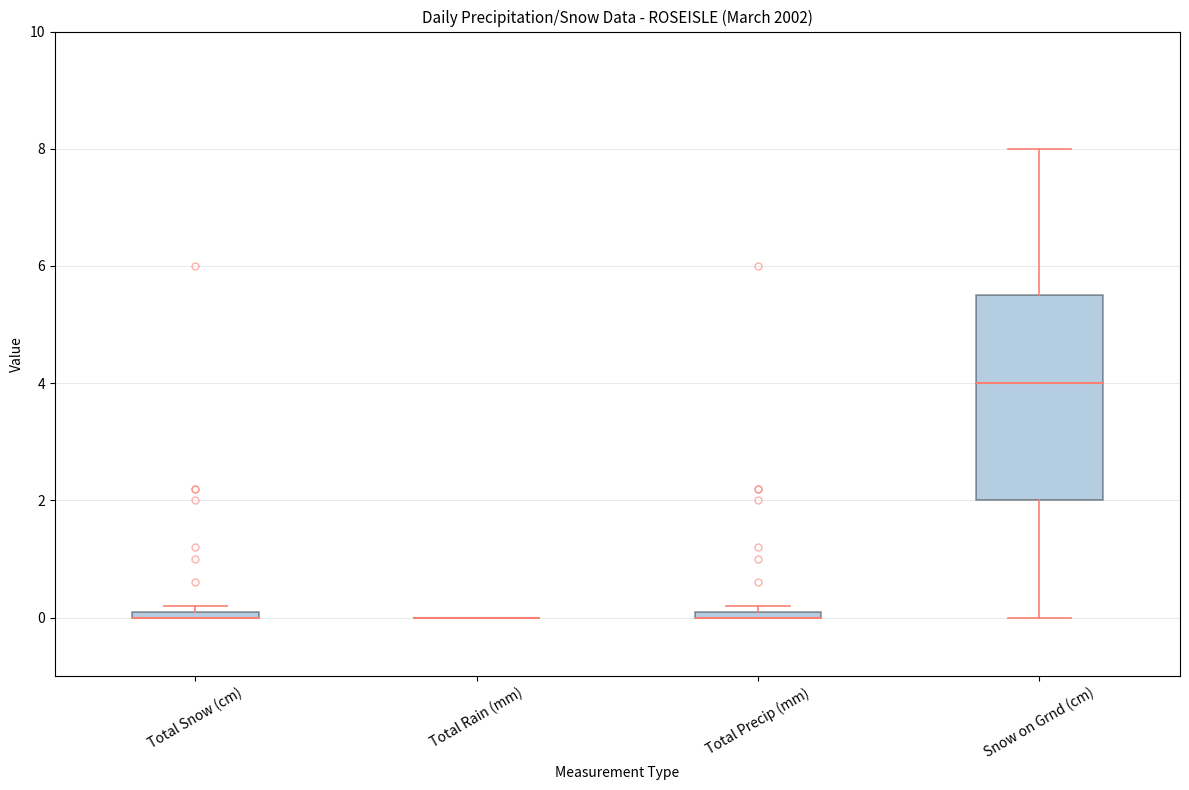

Where does the upper whisker of the box for Snow on Grnd (cm) end on the y-axis? The values are not printed on the chart, so give them approximately, as read against the axis.

8.0